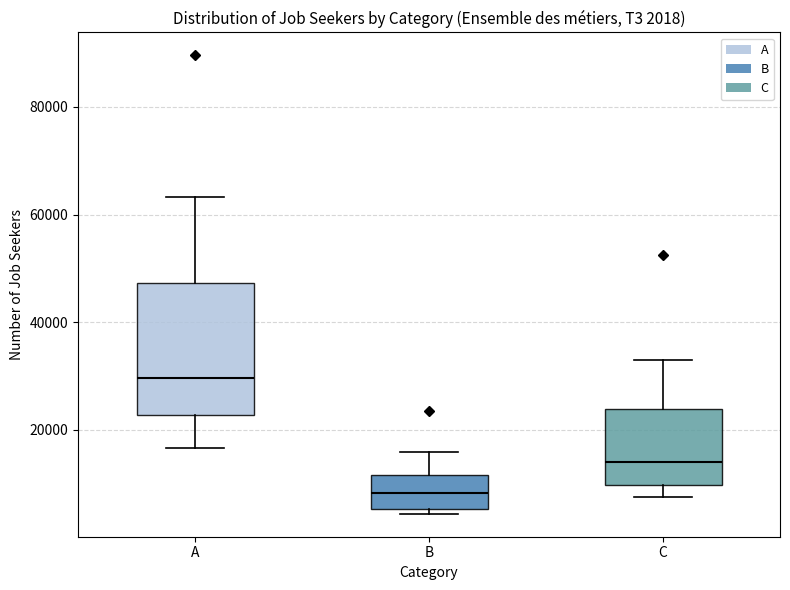

Which box is the tallest, from its lower edge to its upper edge?

A